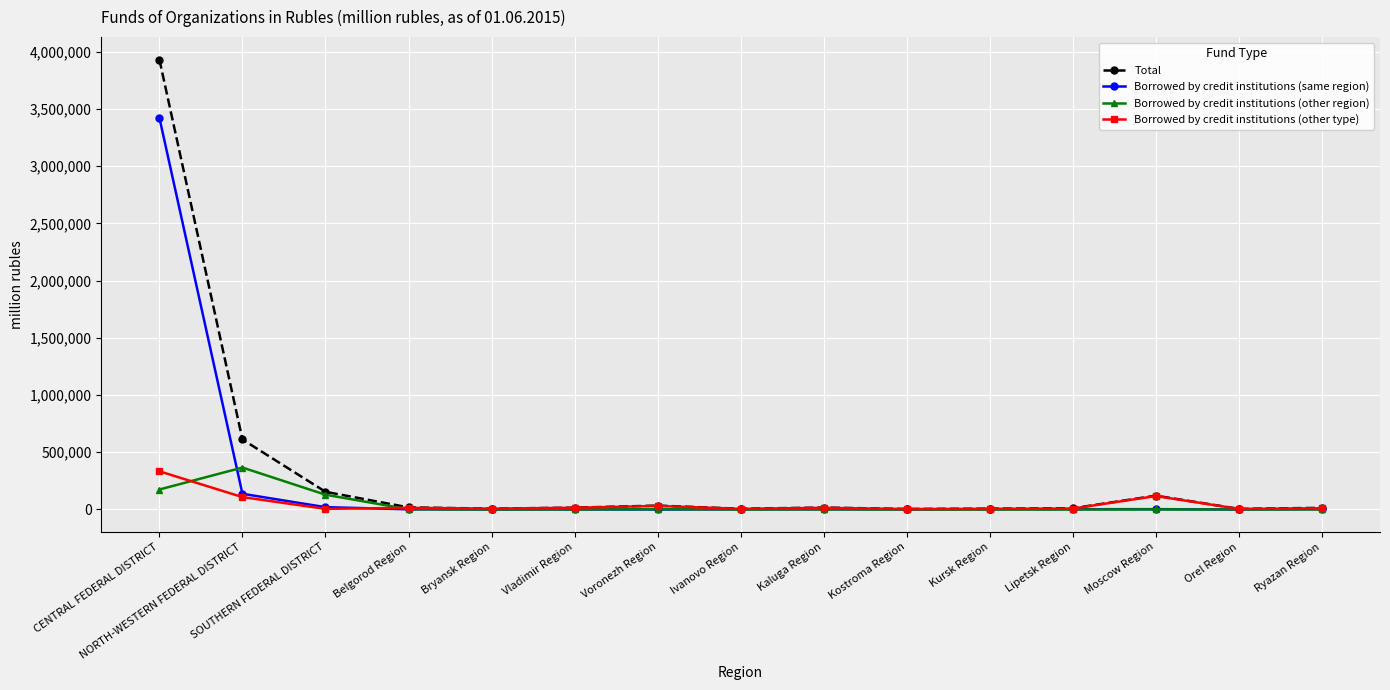

Which series has the widest spread of values?

Total